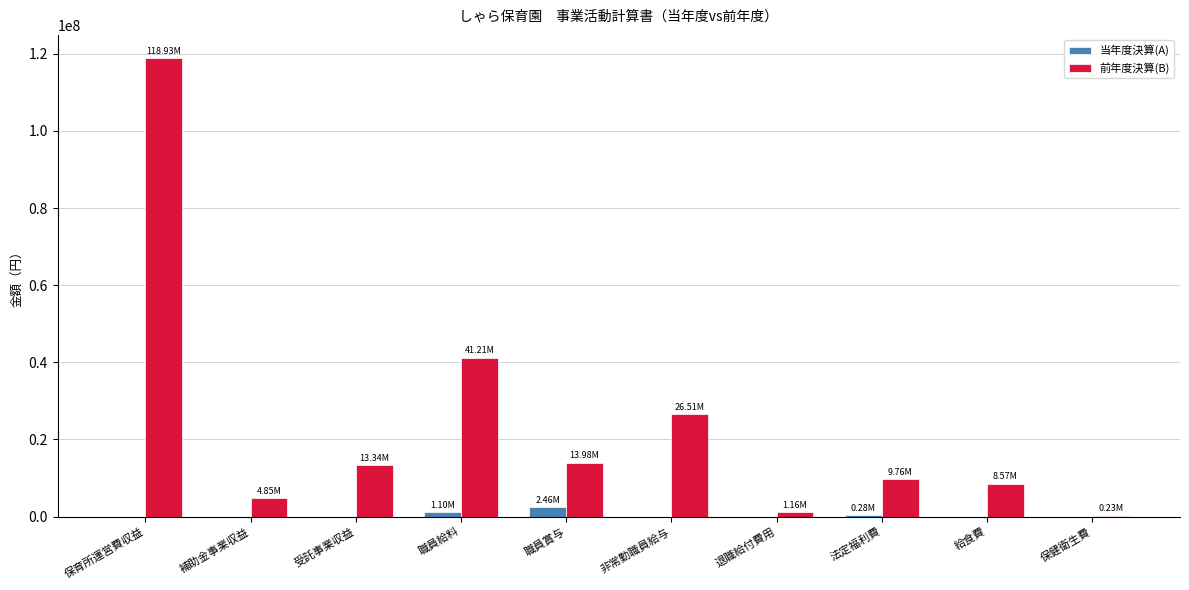

Which category has the highest value across all series?

保育所運営費収益